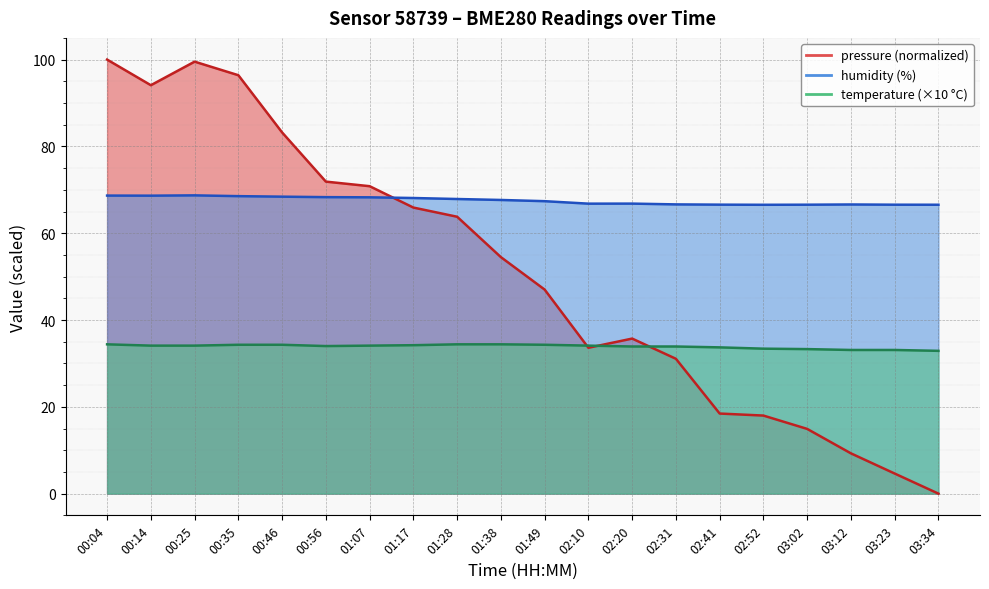

At which label does humidity reach its peak?

00:25